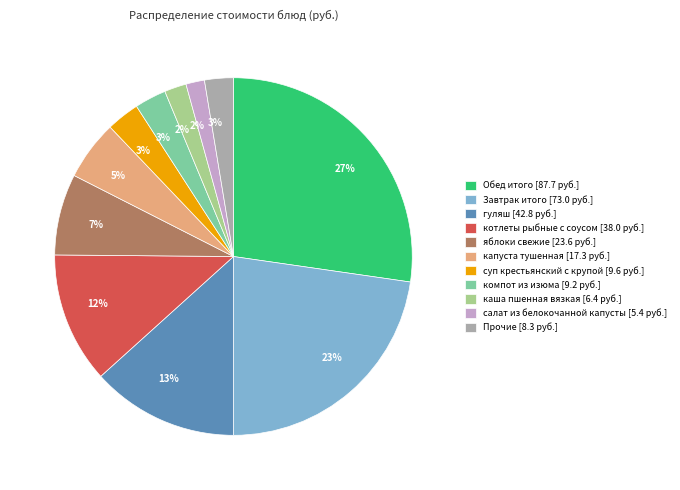

Between котлеты рыбные с соусом [38.0 руб.] and капуста тушенная [17.3 руб.], which is larger?

котлеты рыбные с соусом [38.0 руб.]